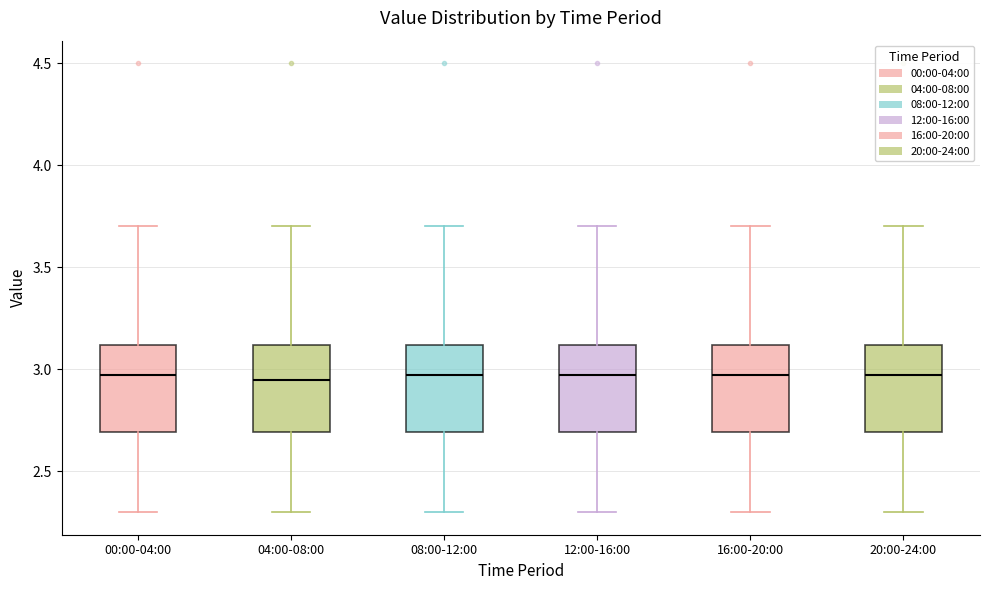

Reading left to right, transcribe this box plot: for each box, give where its median line is, the range the box spans, and where its two whiskers end, as read against the y-axis. The values are not printed on the chart, so give them approximately, as read against the axis.

00:00-04:00: median 2.95, box 2.70 to 3.10, whiskers 2.30 to 3.70
04:00-08:00: median 2.95, box 2.70 to 3.10, whiskers 2.30 to 3.70
08:00-12:00: median 2.95, box 2.70 to 3.10, whiskers 2.30 to 3.70
12:00-16:00: median 2.95, box 2.70 to 3.10, whiskers 2.30 to 3.70
16:00-20:00: median 2.95, box 2.70 to 3.10, whiskers 2.30 to 3.70
20:00-24:00: median 2.95, box 2.70 to 3.10, whiskers 2.30 to 3.70